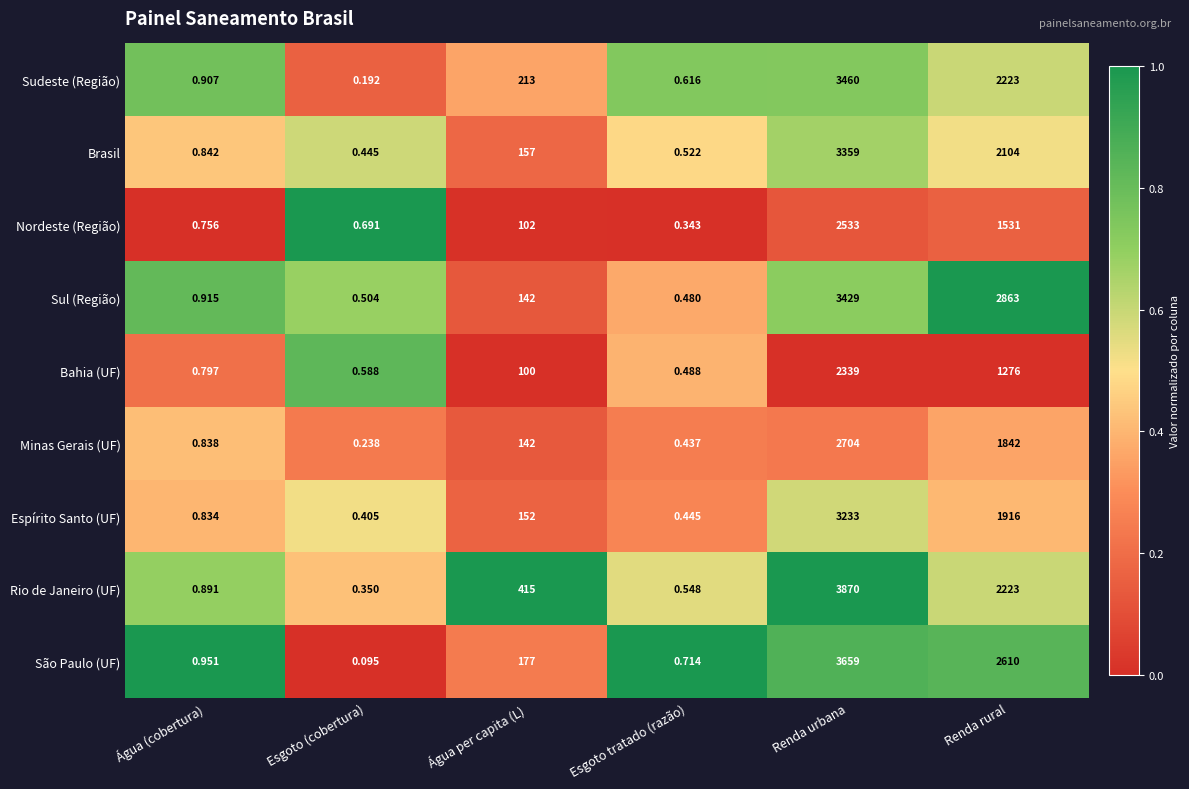

At Renda urbana, list the series in order from smallest to largest.

Bahia (UF), Nordeste (Região), Minas Gerais (UF), Espírito Santo (UF), Brasil, Sul (Região), Sudeste (Região), São Paulo (UF), Rio de Janeiro (UF)